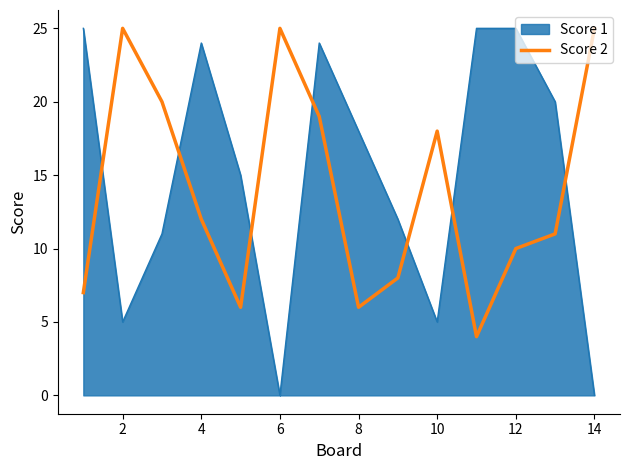

Which series has the largest range (max minus min)?

Score 1